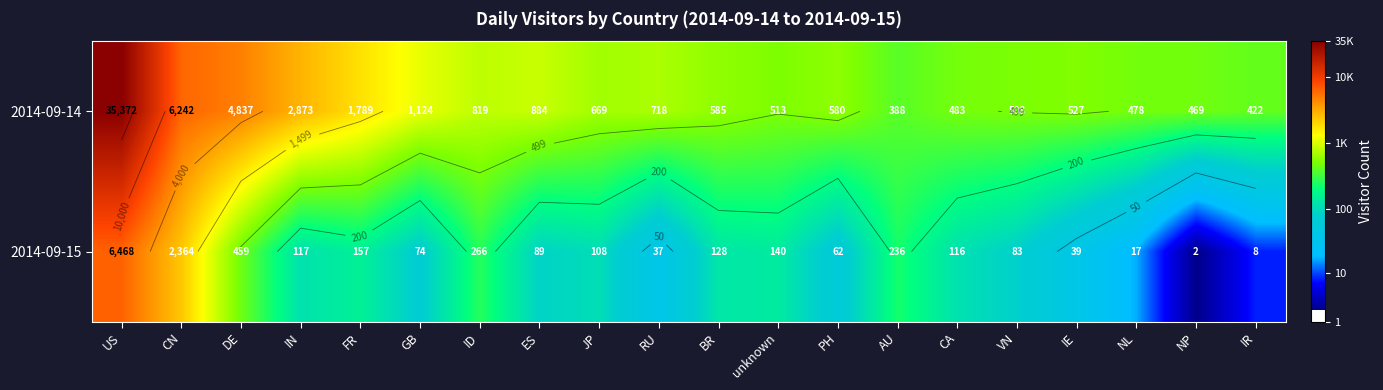

What is the minimum value shown in the chart?

1.1